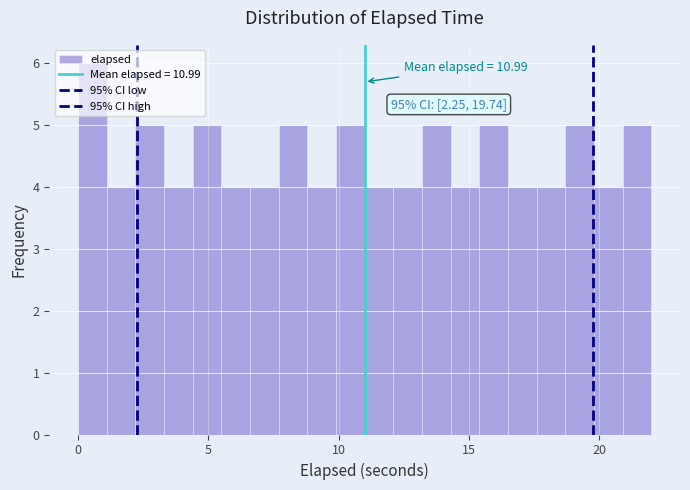

Read against the x-axis, roughly where is the centre of the tallest bar?

0.5